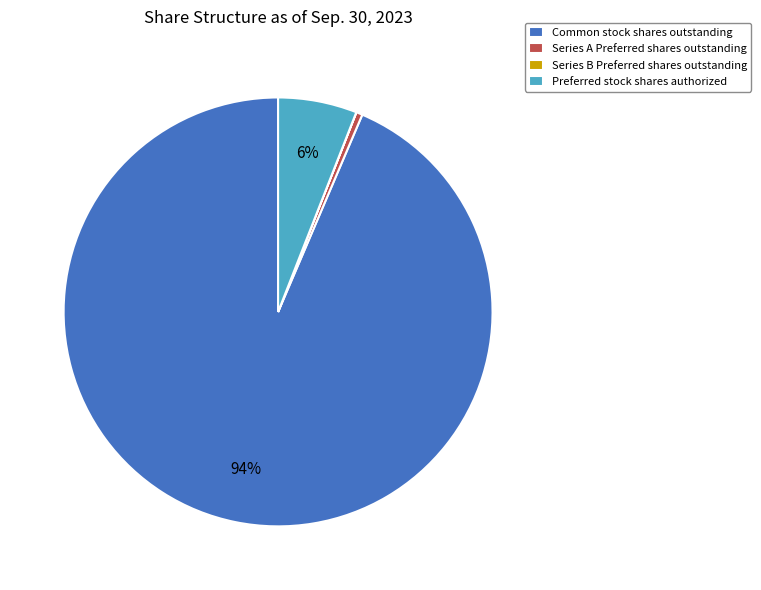

To the nearest percent, what is the average slice percentage?

25%